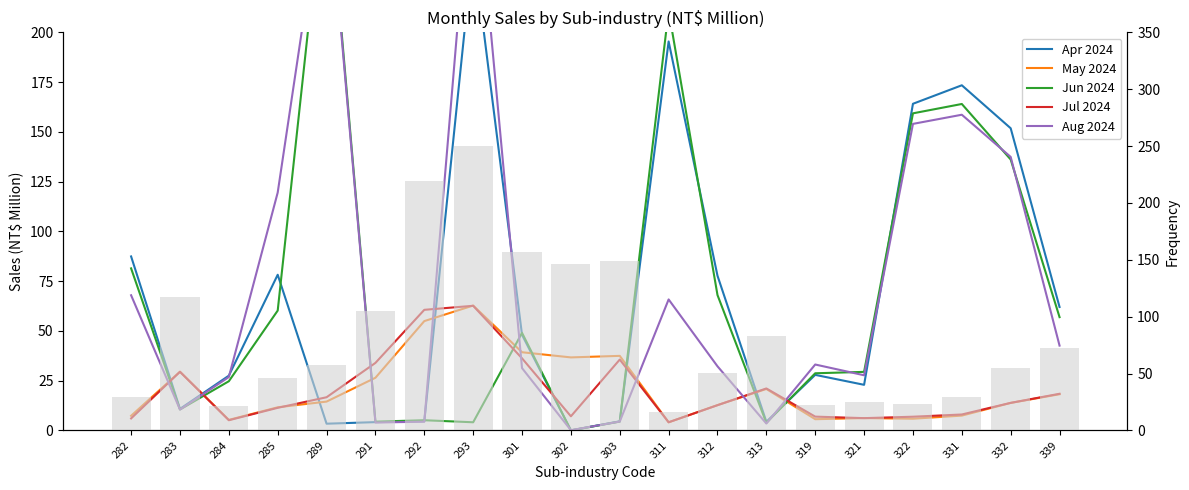

List the labels in order of Apr 2024 value, largest first.

293, 311, 331, 322, 332, 282, 285, 312, 339, 301, 319, 284, 321, 283, 292, 303, 313, 291, 289, 302